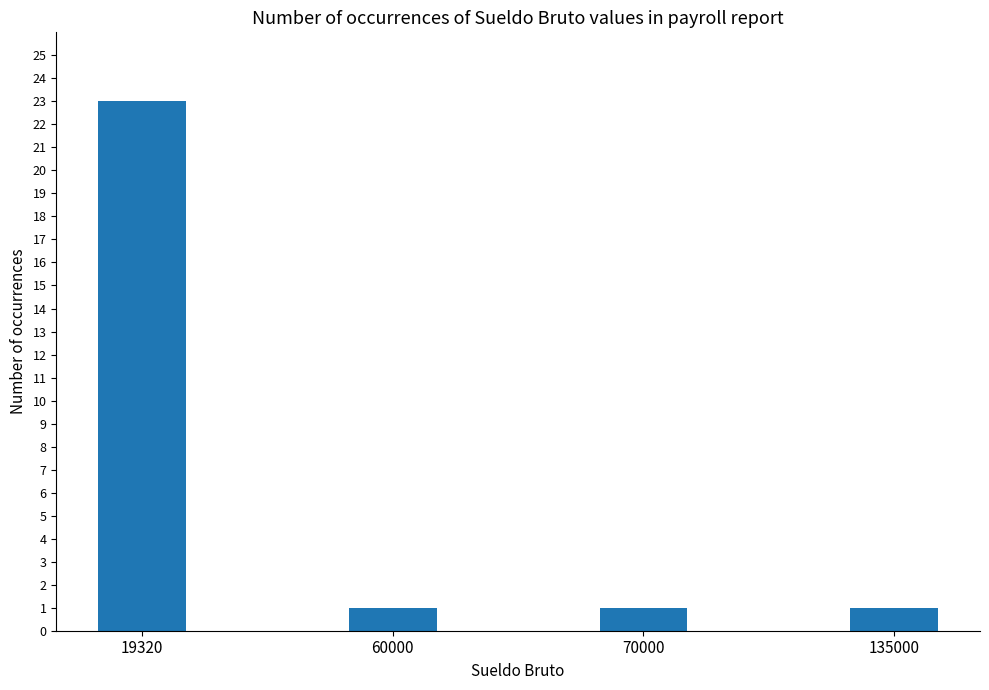

At which category does the chart reach its peak across all series?

19320